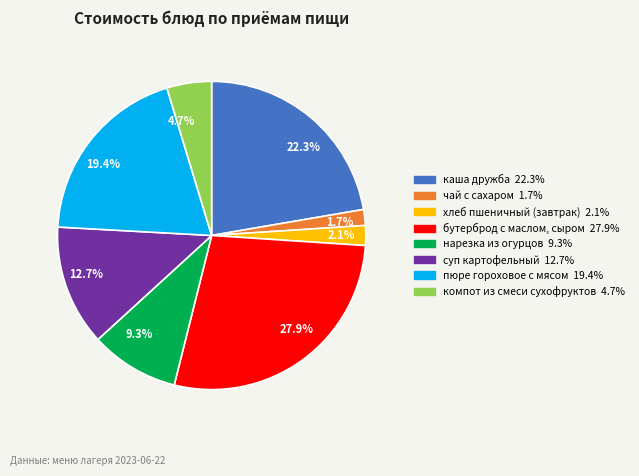

To the nearest percent, what portion does пюре гороховое с мясом represent?

19%